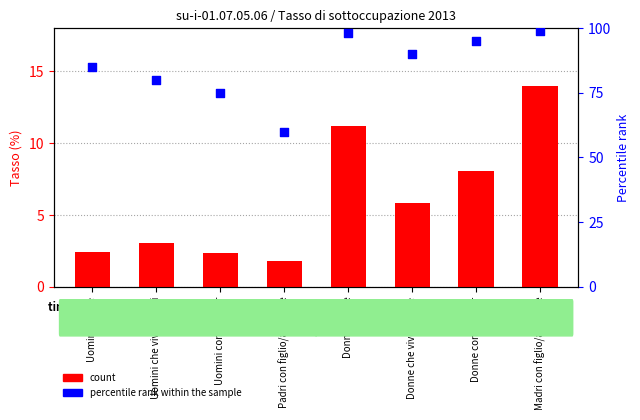

Which series contains the lowest Y value?

count